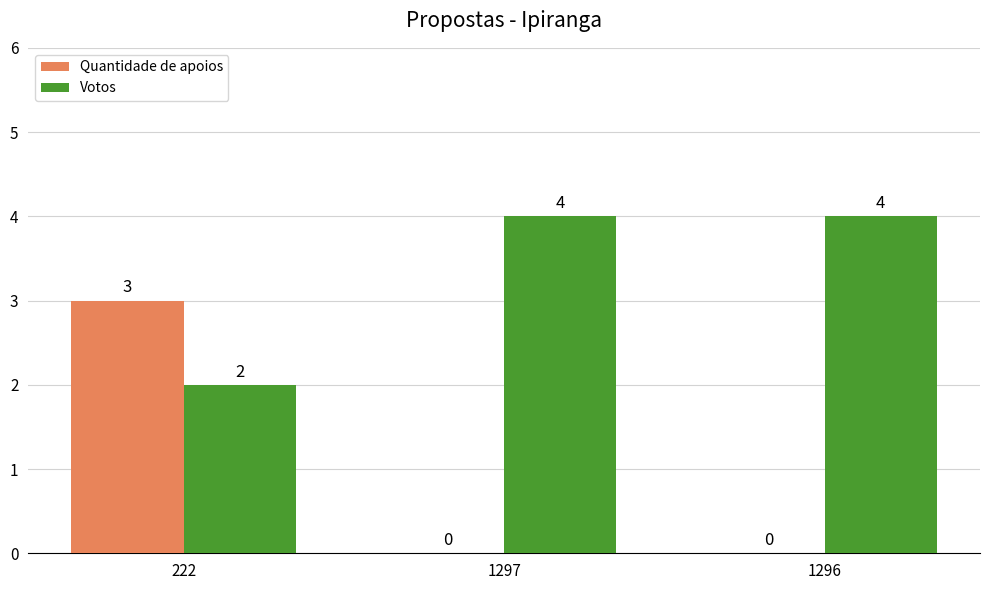

Between 222 and 1296, which series saw the biggest shift?

Quantidade de apoios